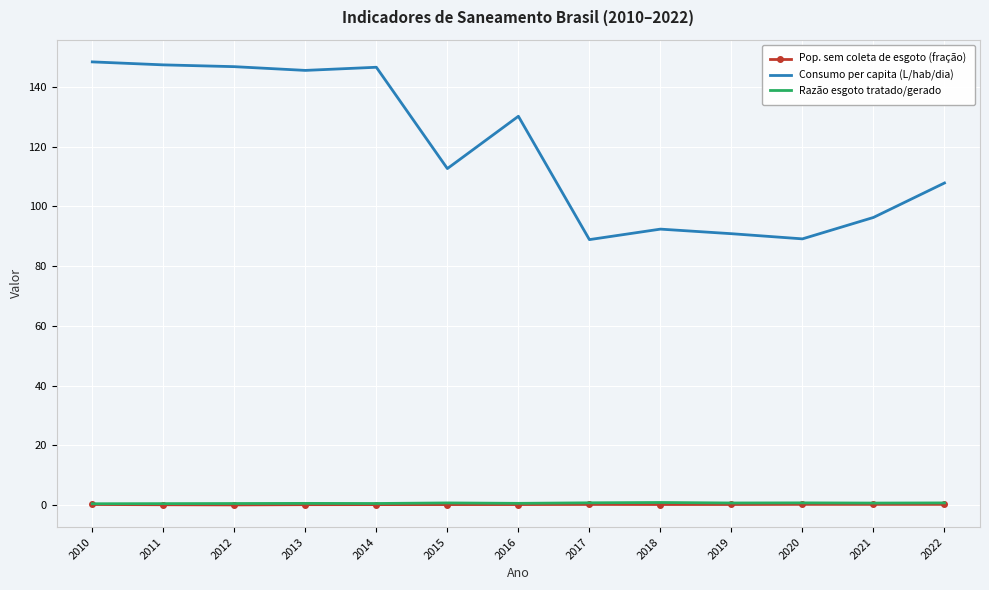

Which series has the largest total across all categories?

Consumo per capita (L/hab/dia)